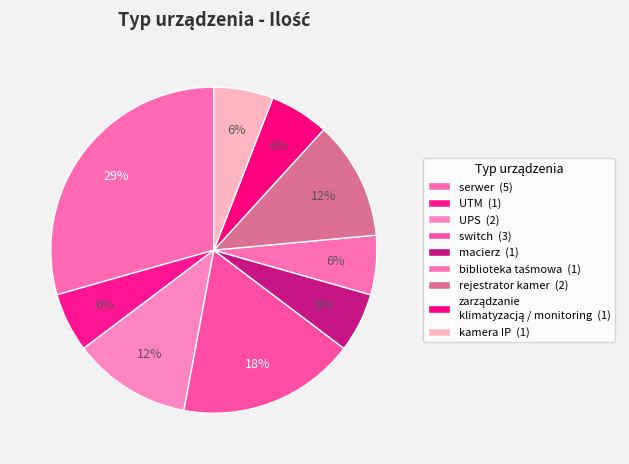

What percentage is the macierz slice, to the nearest percent?

6%